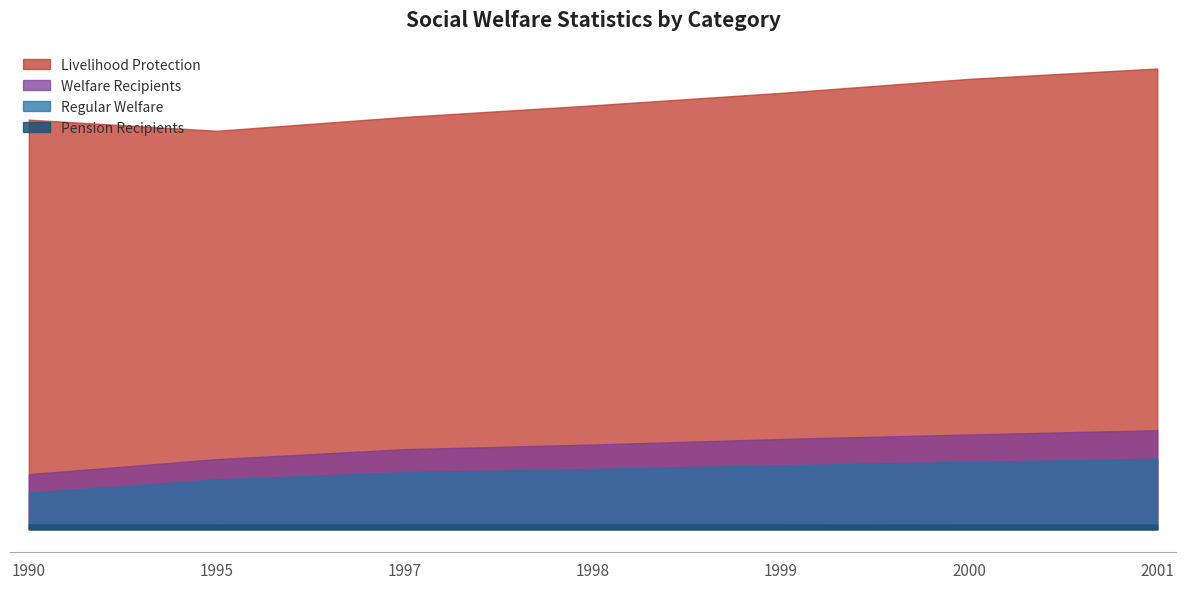

Is the value of Welfare Recipients at 2000 greater than the value of Livelihood Protection at 1997?

No